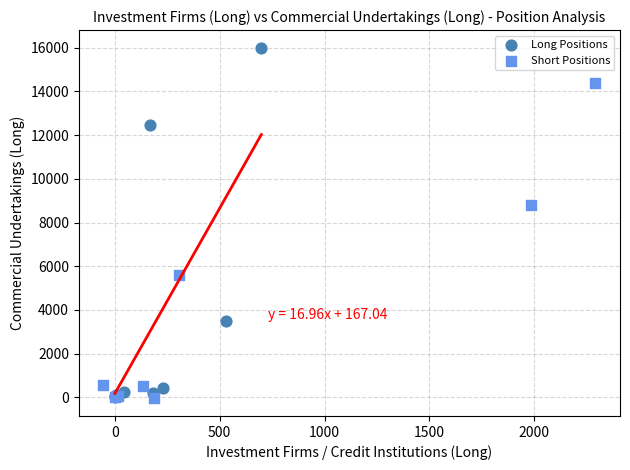

Which series has the widest spread of Y values?

Long Positions